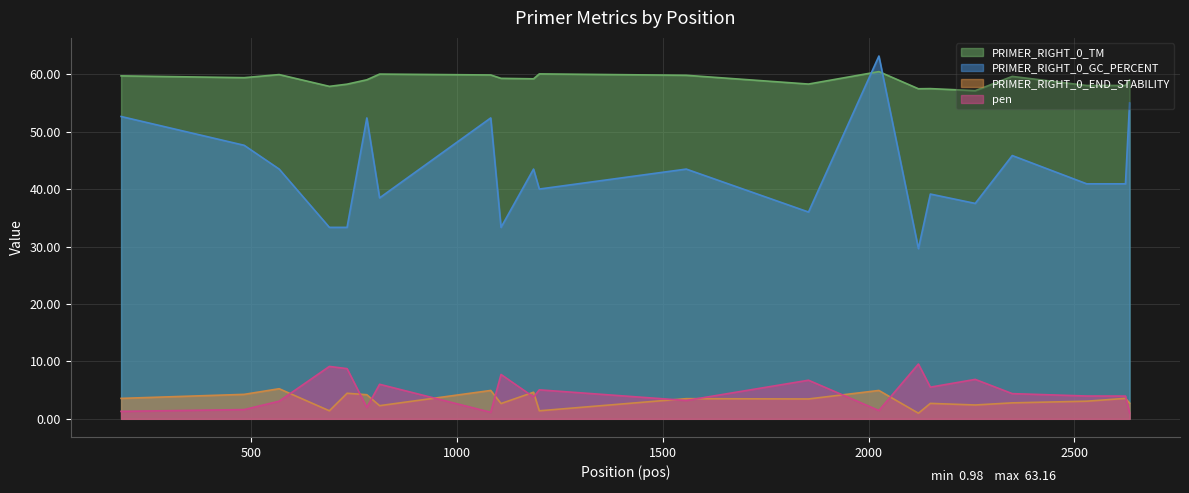

How many interior local peaks does the PRIMER_RIGHT_0_TM series have?

6